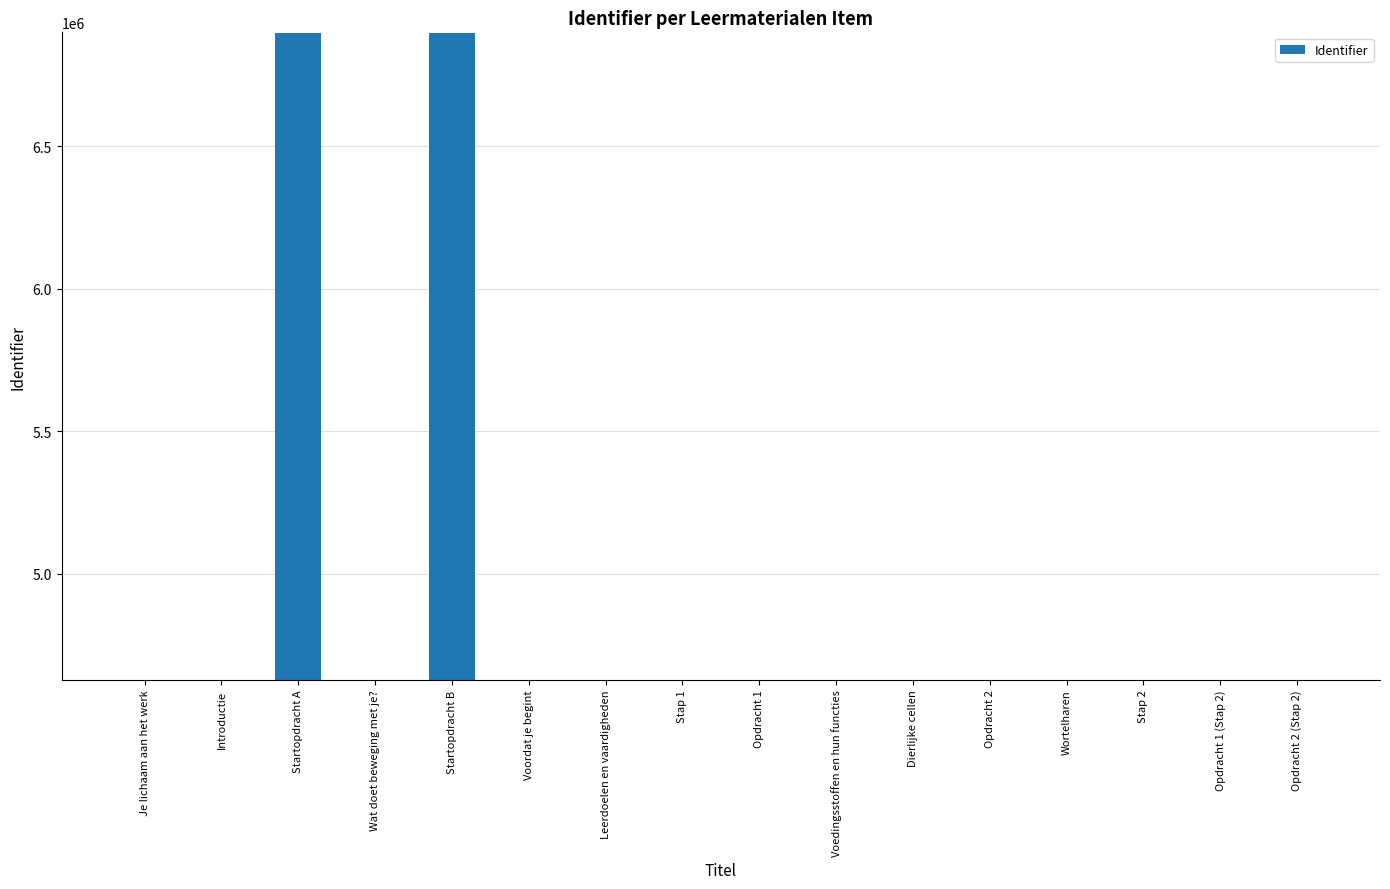

What position from the right is Opdracht 1?

8